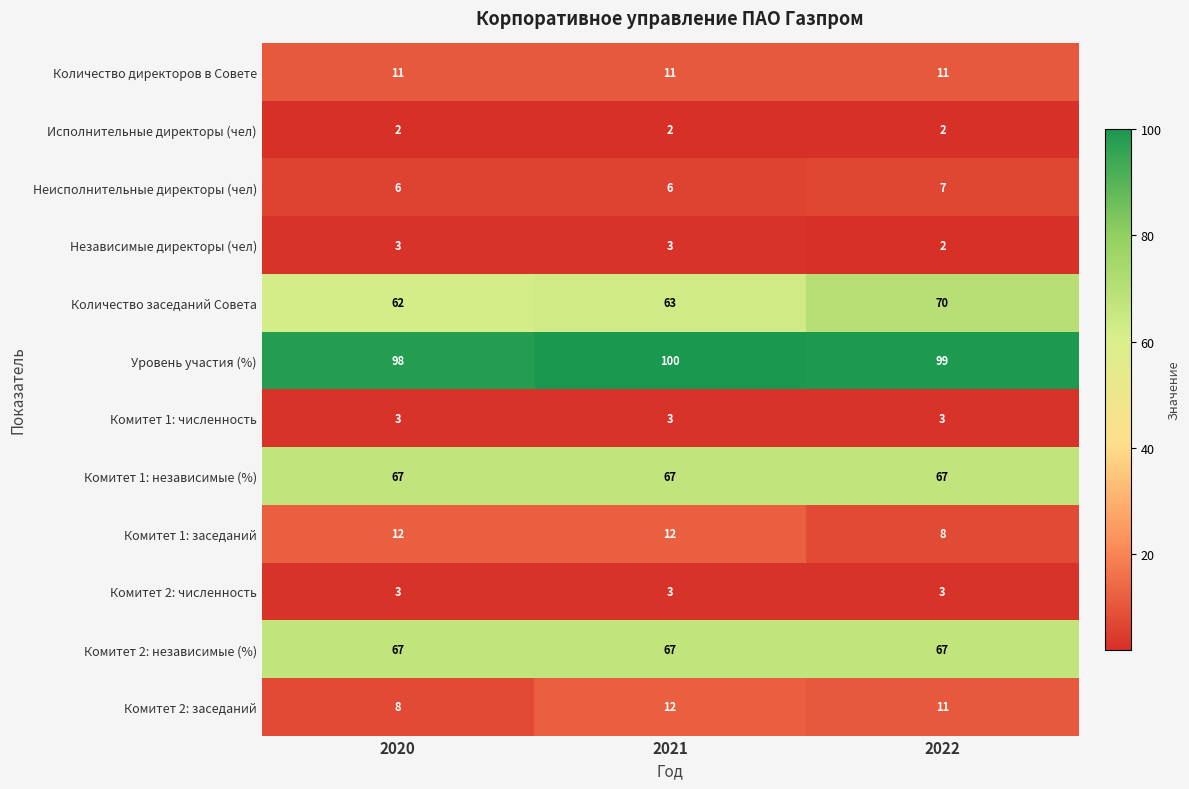

Which series changed the most between 2021 and 2022?

Количество заседаний Совета